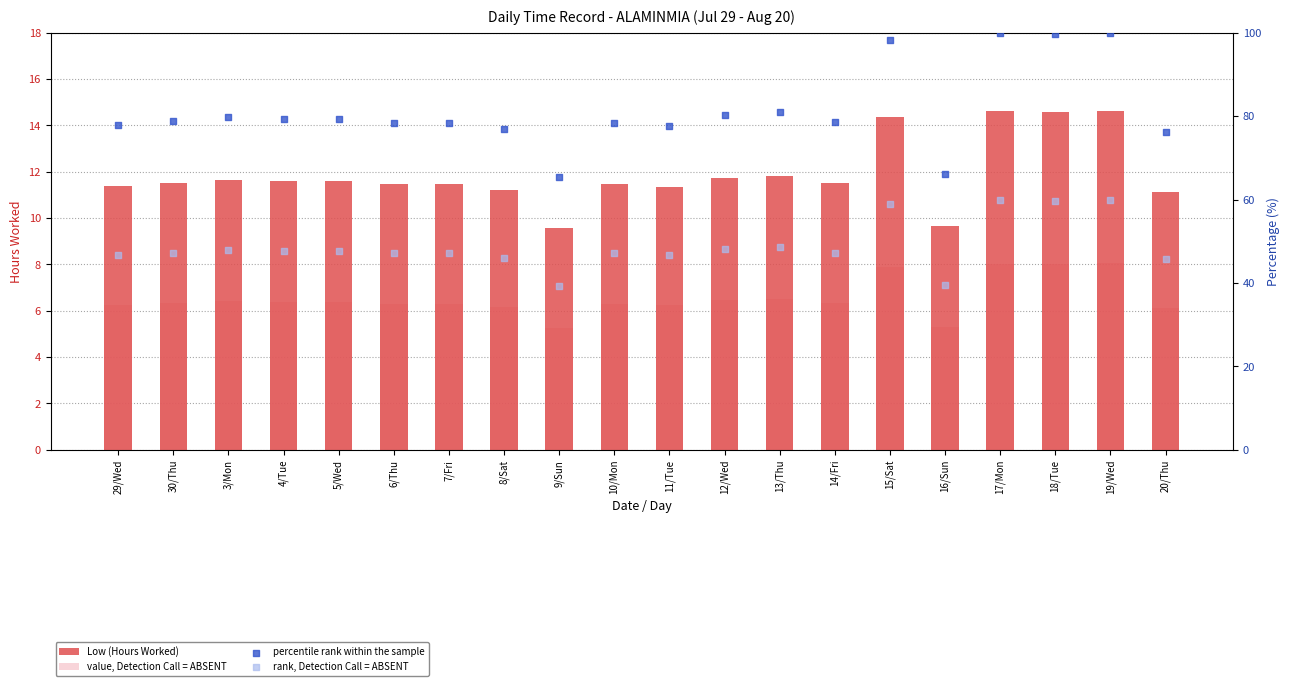

At which category is the sum across all series the highest?

19/Wed